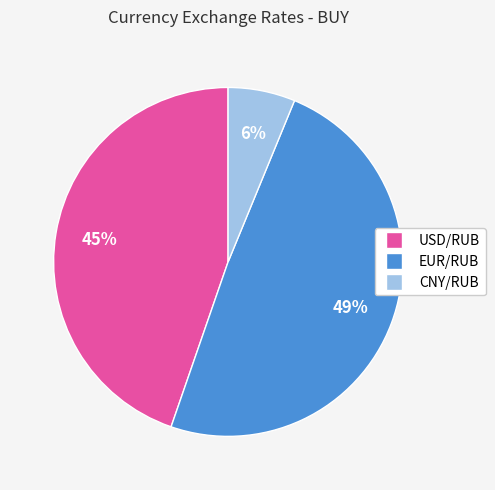

True or false: EUR/RUB accounts for 36% of the total.

False